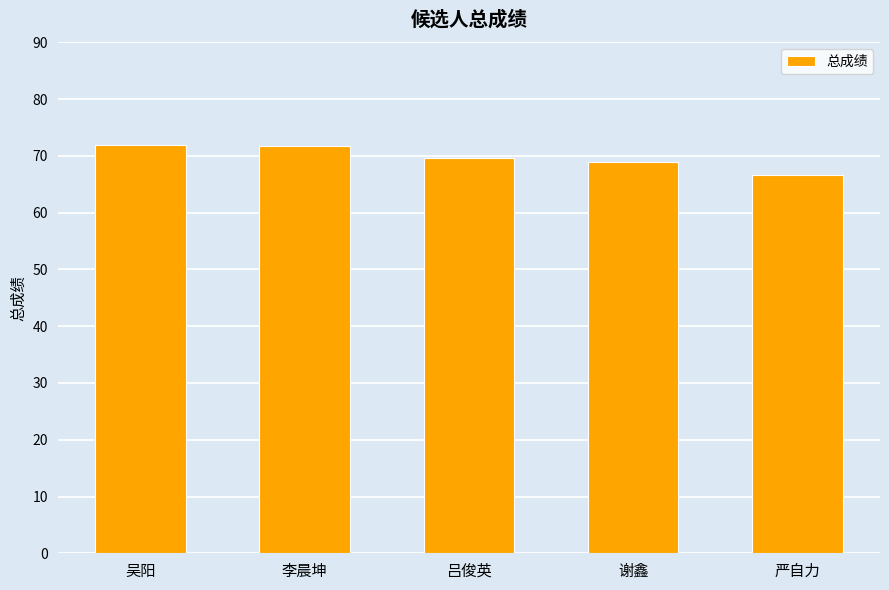

What is the value of the 5th bar from the left?

66.7